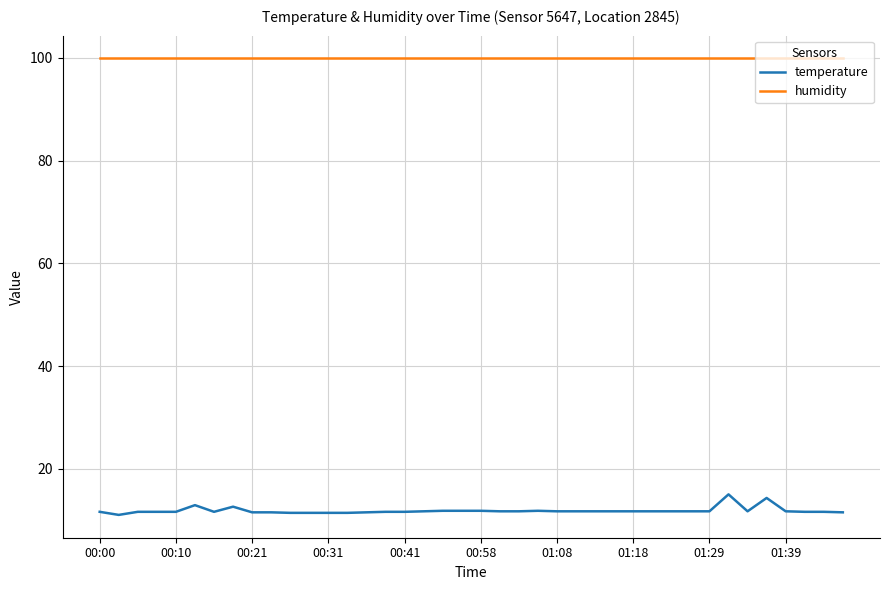

What is the difference between the second highest and minimum values in the temperature series?

3.3